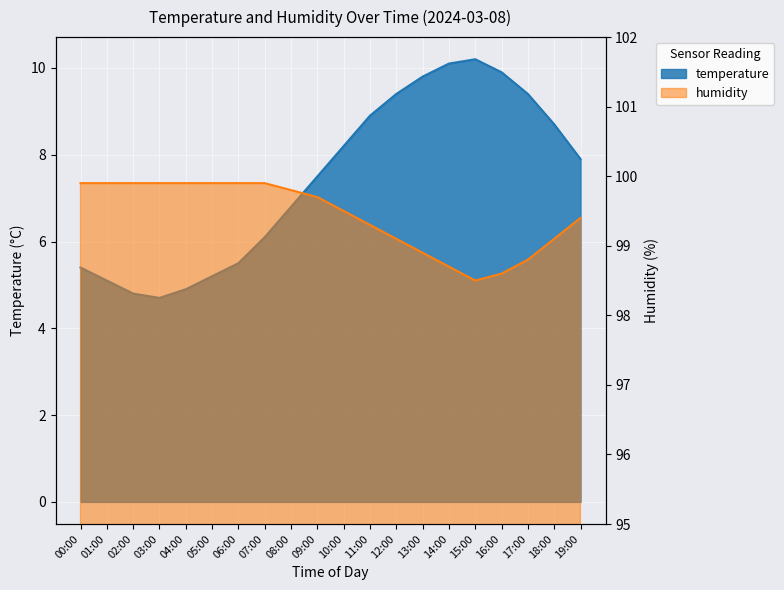

What is the average value of the temperature series?

7.4